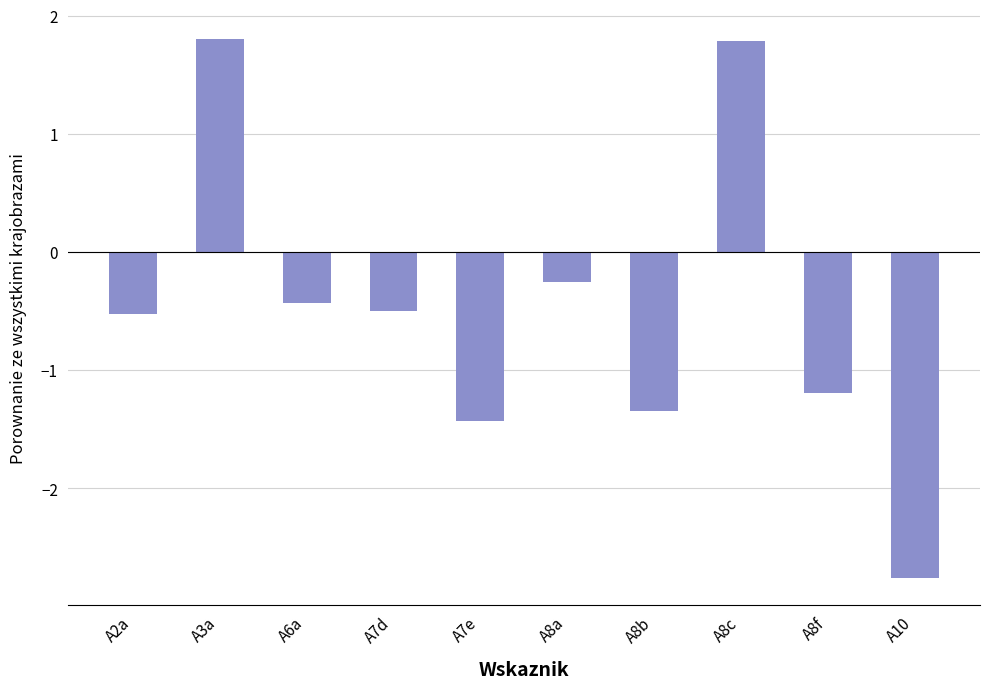

Are the bars grouped side by side (vs. stacked)?

No